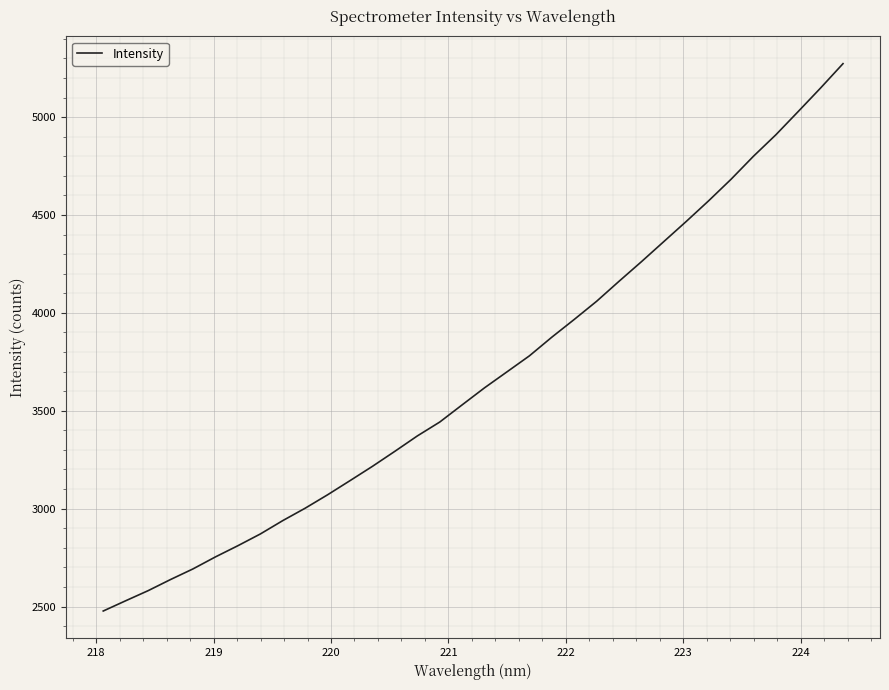

What is the smallest value displayed?

2477.1